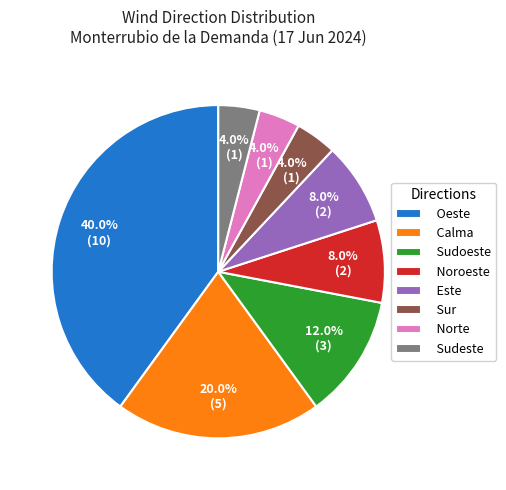

Is it true that Oeste is 40% of the pie?

True